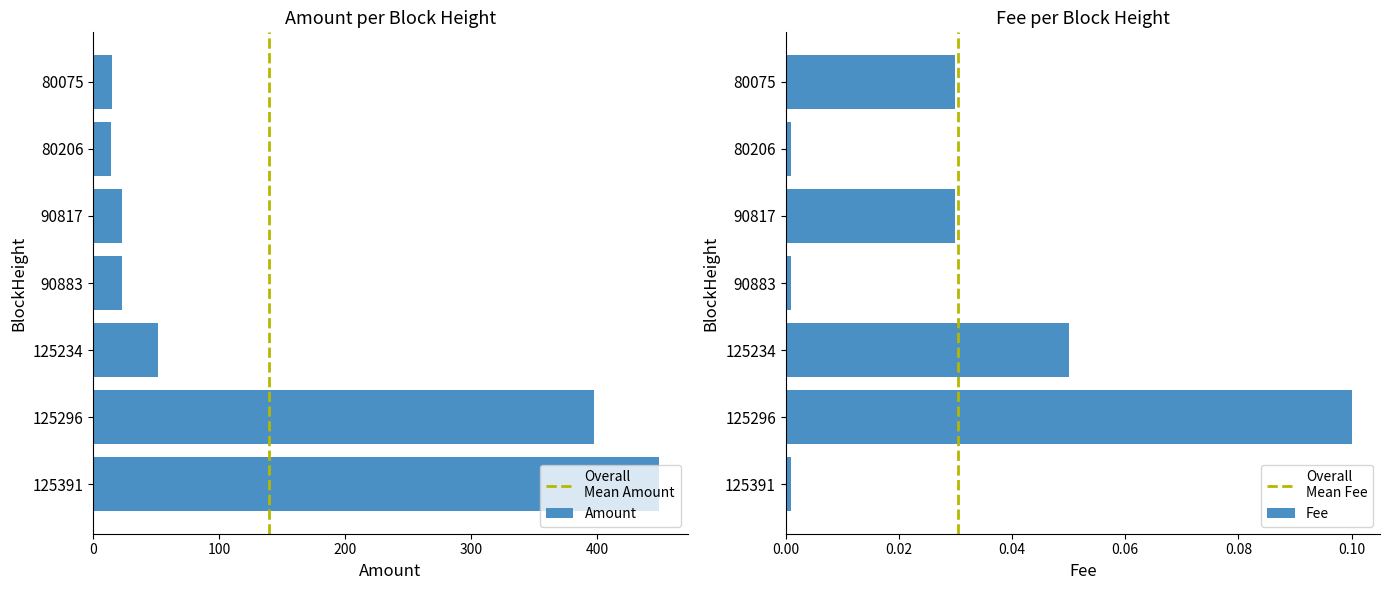

The Amount series shows 23.2 at 90883. True or false?

True